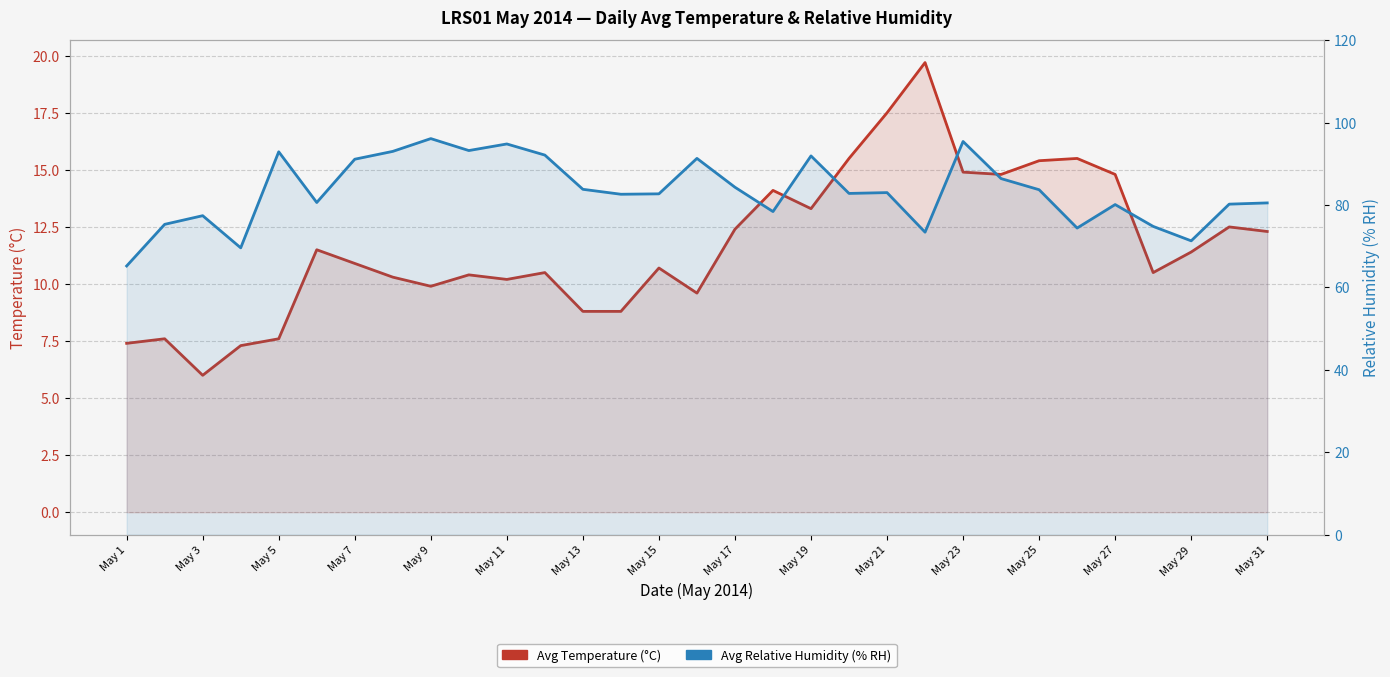

At how many categories does at least one series exceed 10?

31